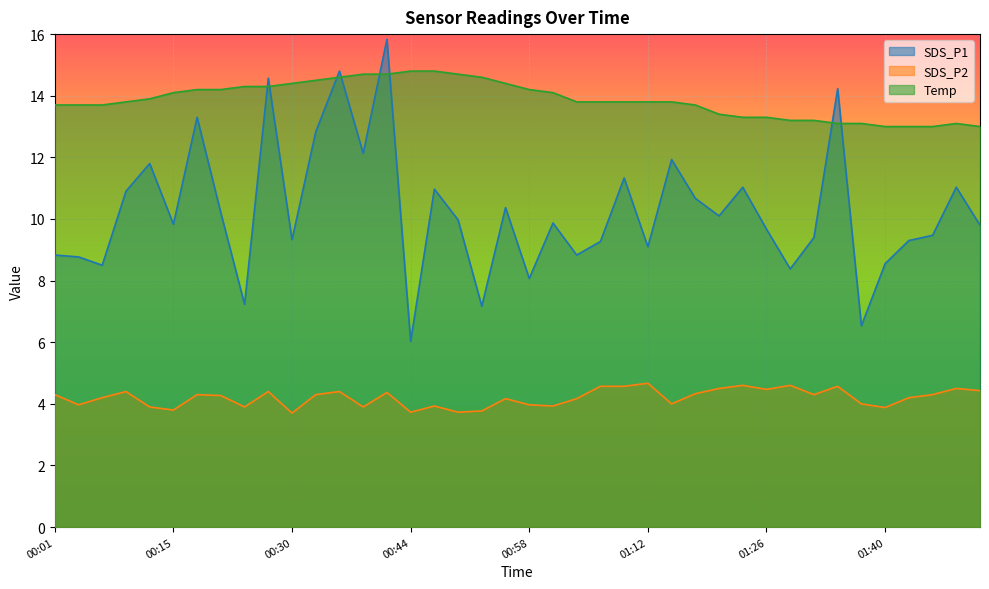

The Temp series shows 3.8 at 00:18. True or false?

False